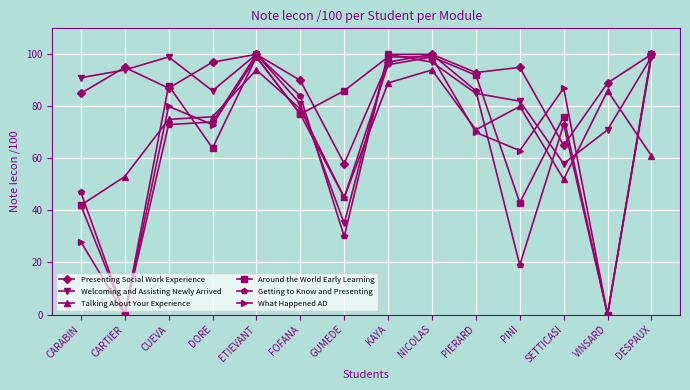

How many series are shown in this chart?

6